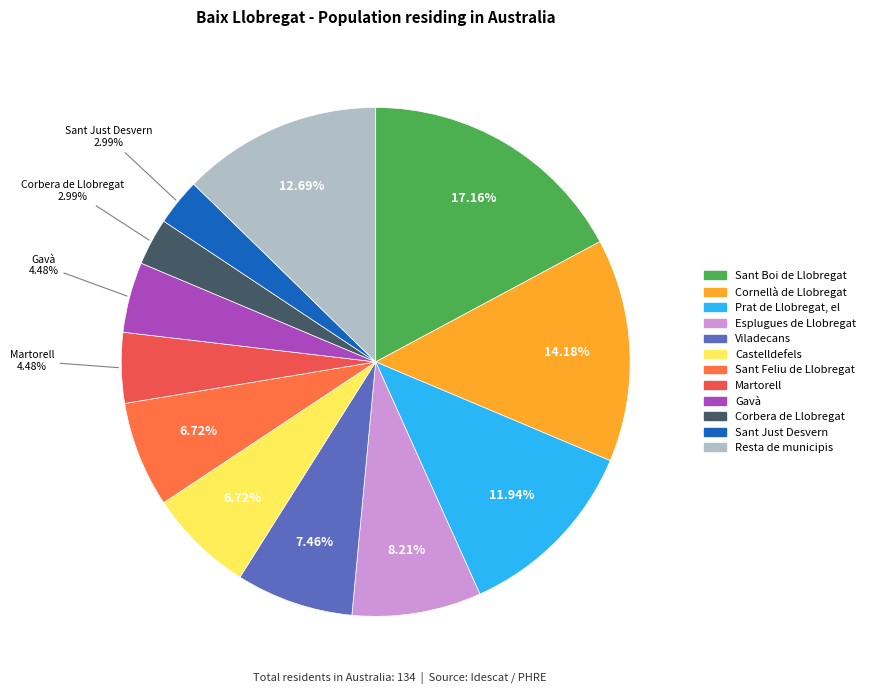

What is the ratio of the value at Resta de municipis to the value at Cornellà de Llobregat?

0.9